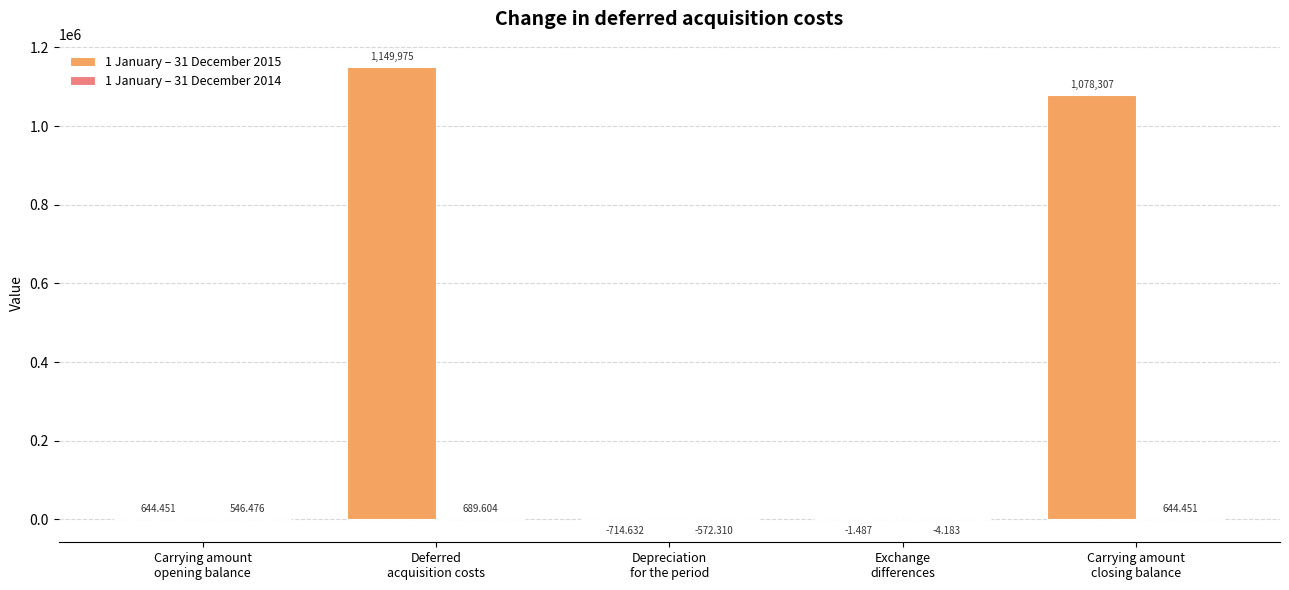

What is the greatest value displayed?

1149975.0